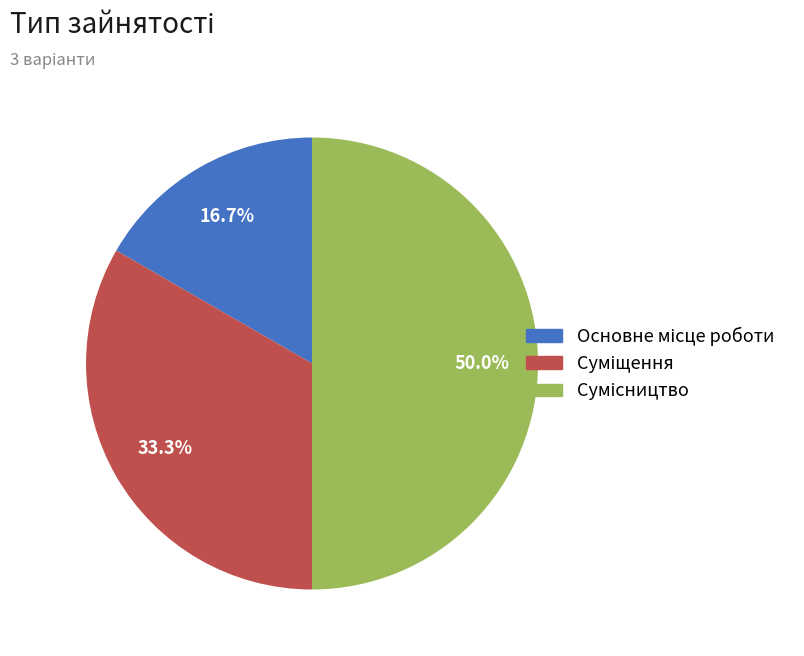

Which slice is the largest?

Сумісництво